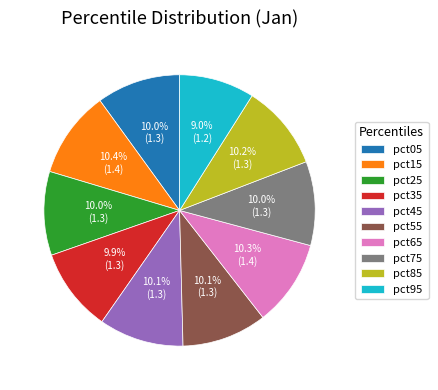

How many segments does this pie chart have?

10